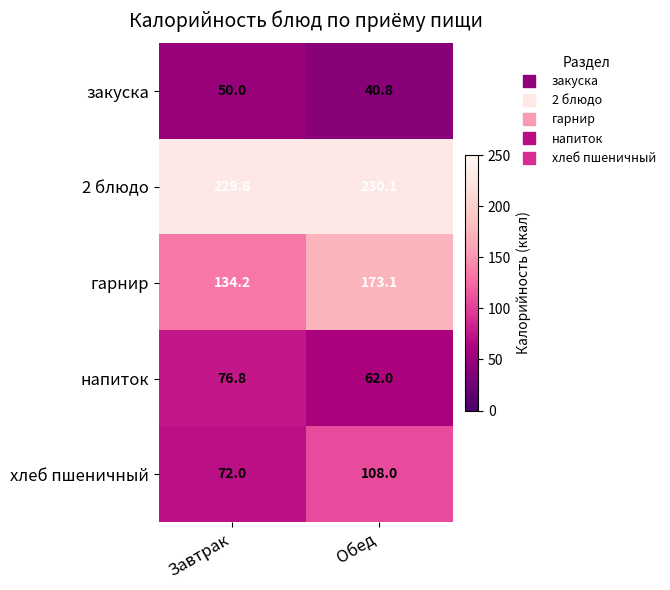

True or false: 2 блюдо has a value of 302.9 at Завтрак.

False